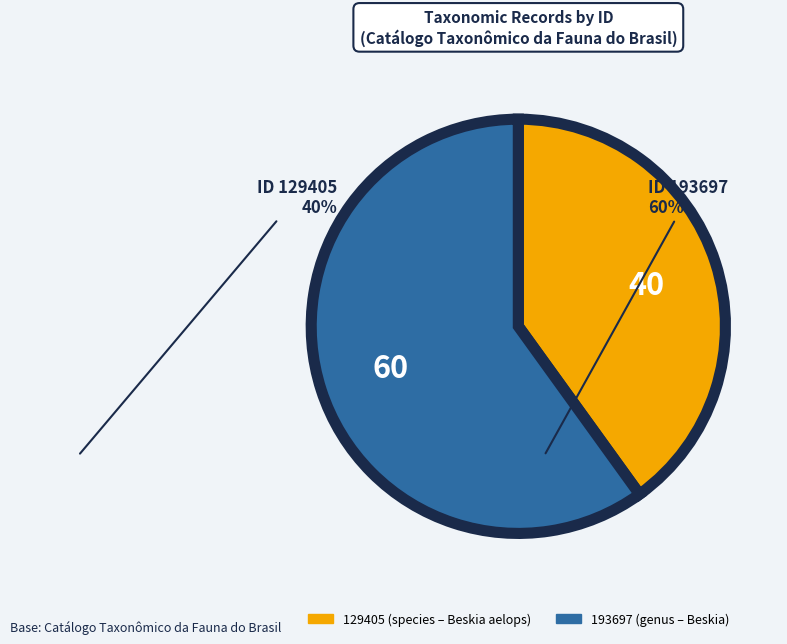

The 129405 slice represents 40% of the pie. True or false?

True